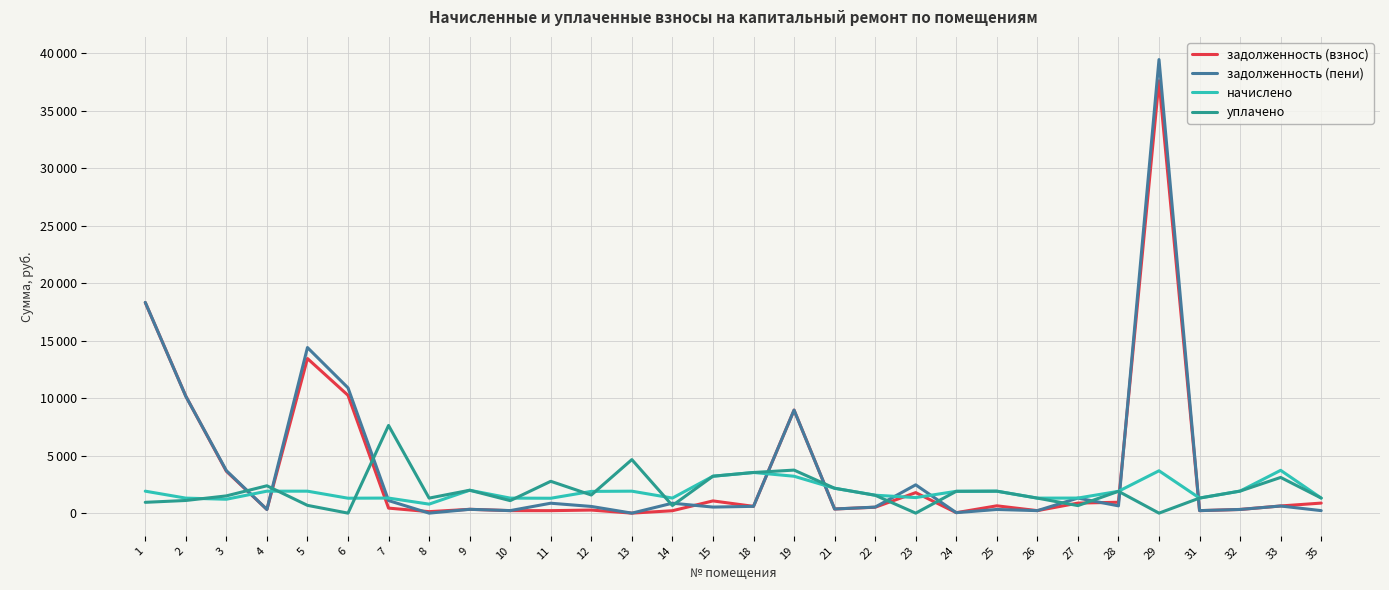

What is the total value across all series at 10?

2832.2